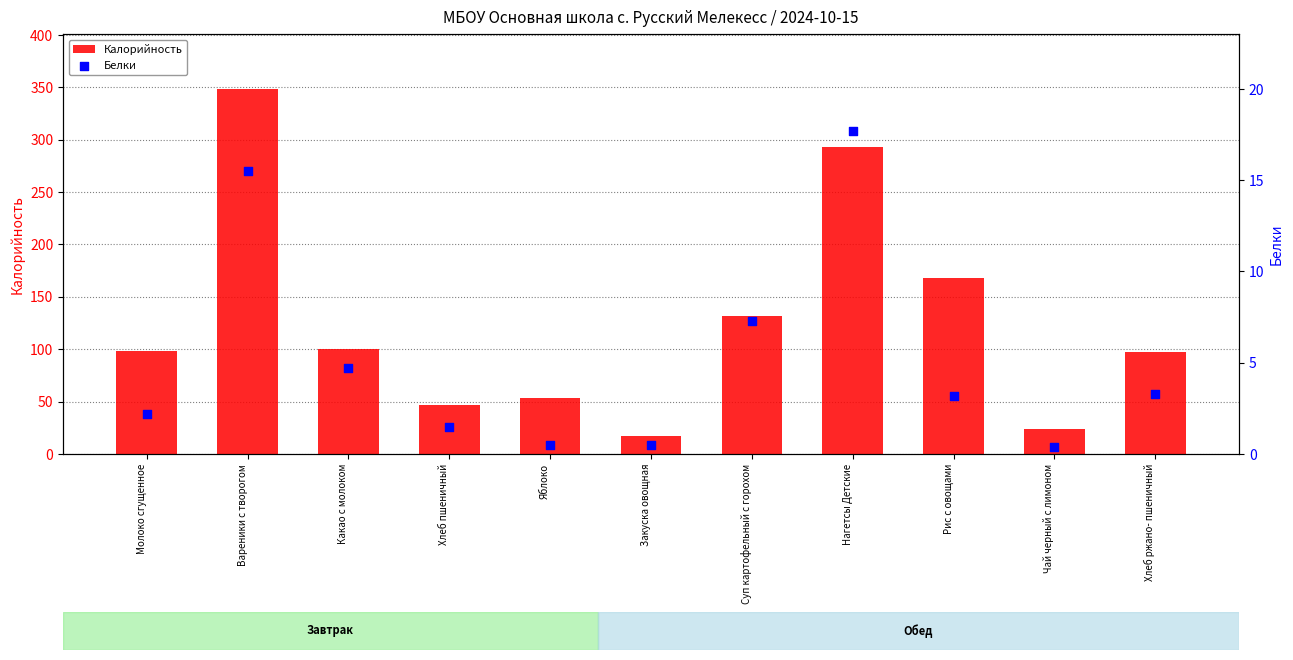

At how many categories does at least one series exceed 196?

2